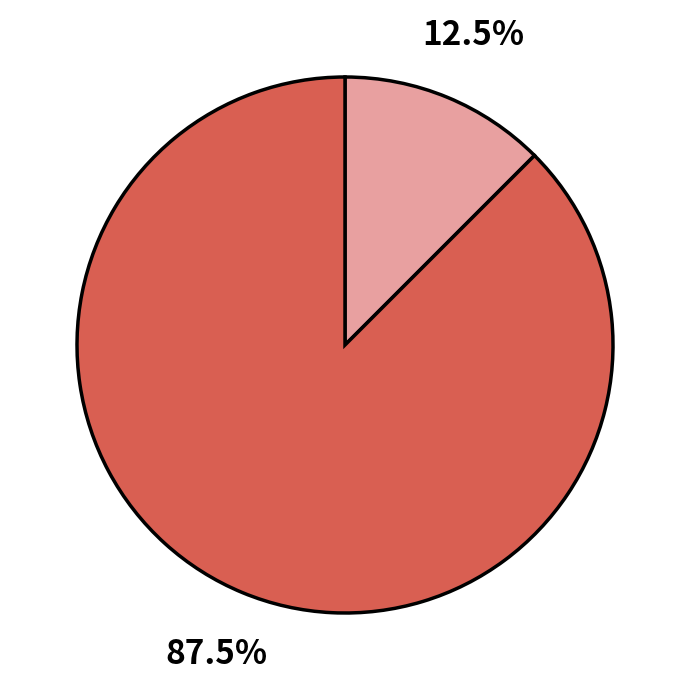

Is there a majority slice in this chart?

Yes